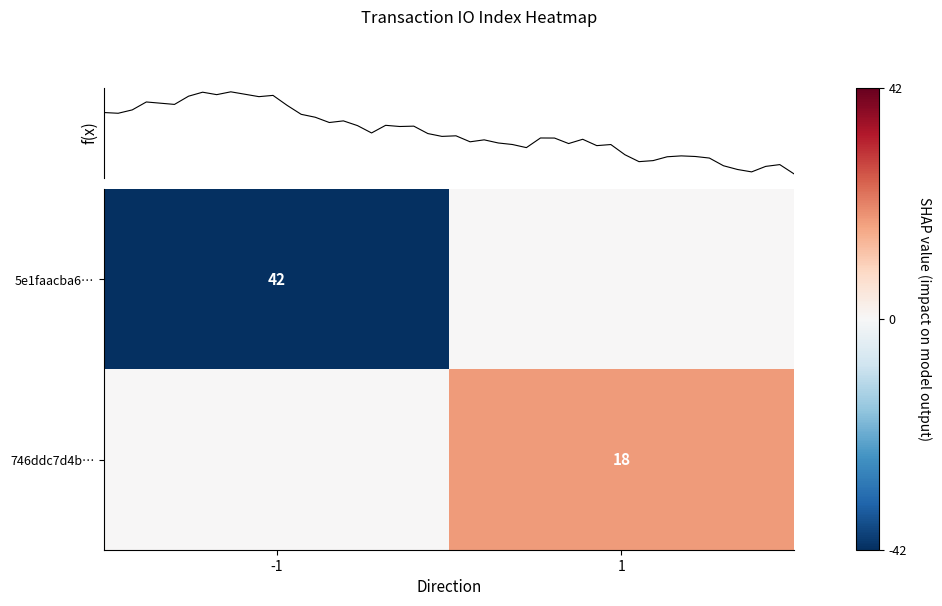

The 5e1faacba6… series shows 42 at -1. True or false?

True